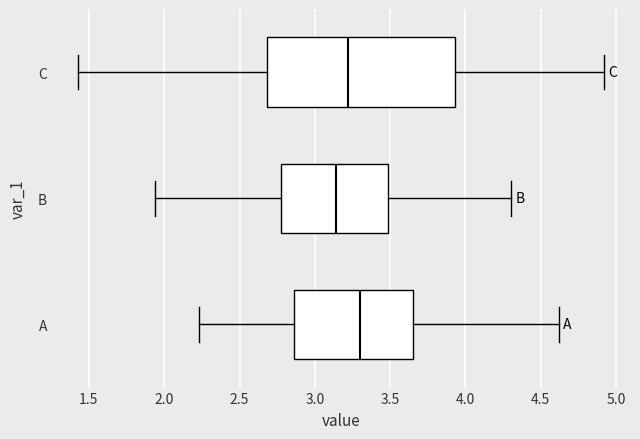

Reading bottom to top, read every box against the x-axis: the position of its median line, the range the box covers, and the ends of its whiskers. The values are not printed on the chart, so give them approximately, as read against the axis.

A: median 3.30, box 2.85 to 3.65, whiskers 2.25 to 4.60
B: median 3.15, box 2.80 to 3.50, whiskers 1.95 to 4.30
C: median 3.20, box 2.70 to 3.95, whiskers 1.45 to 4.90